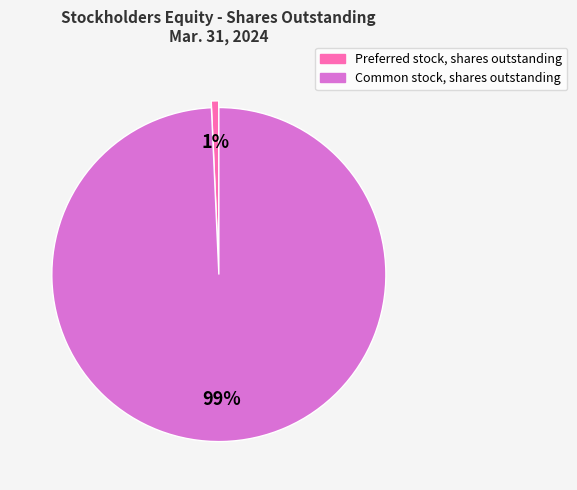

What is the majority slice?

Common stock, shares outstanding